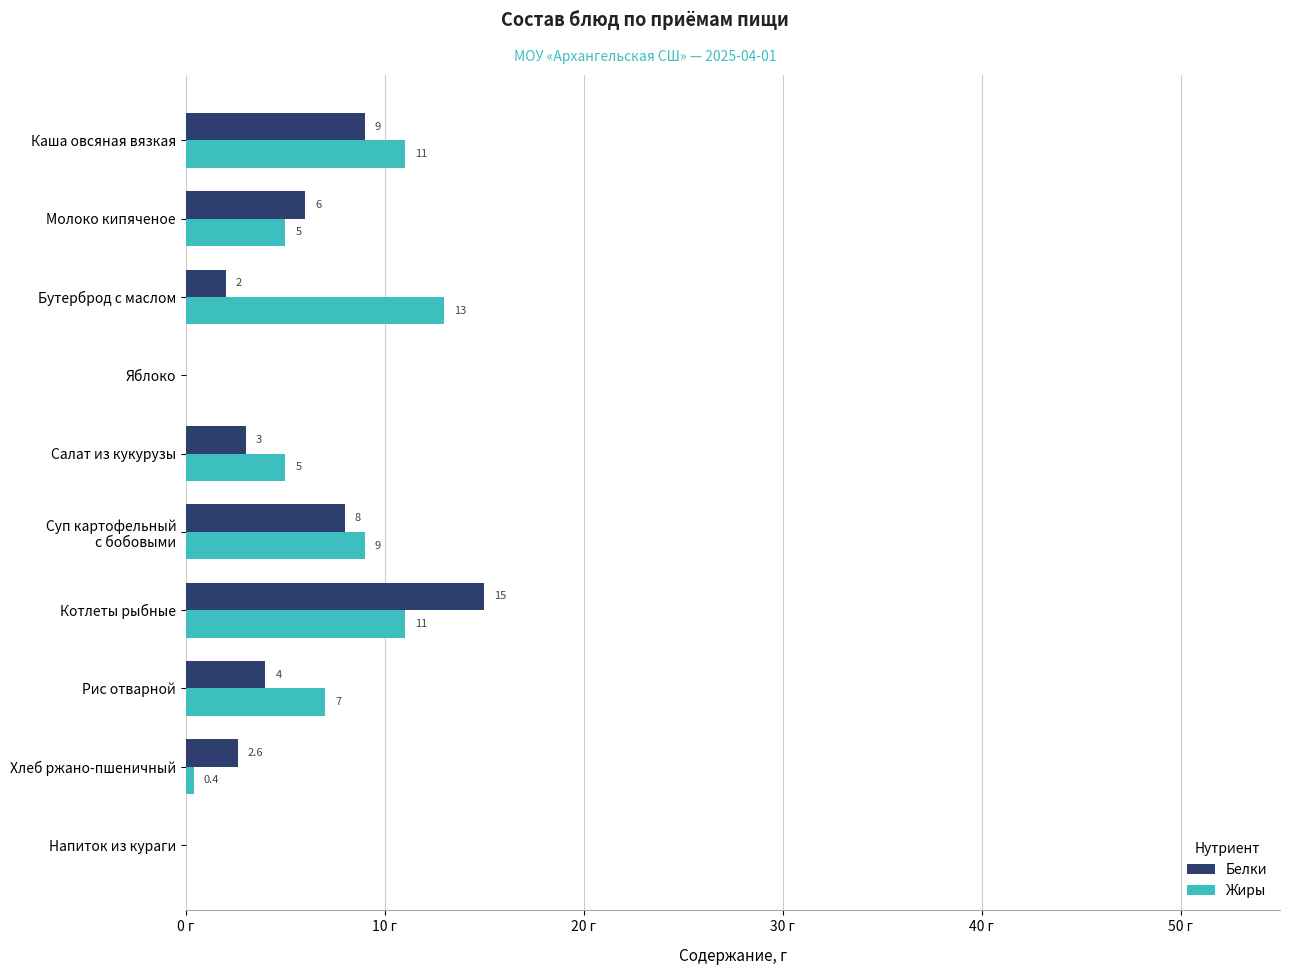

Which label corresponds to the largest value in the chart?

Котлеты рыбные